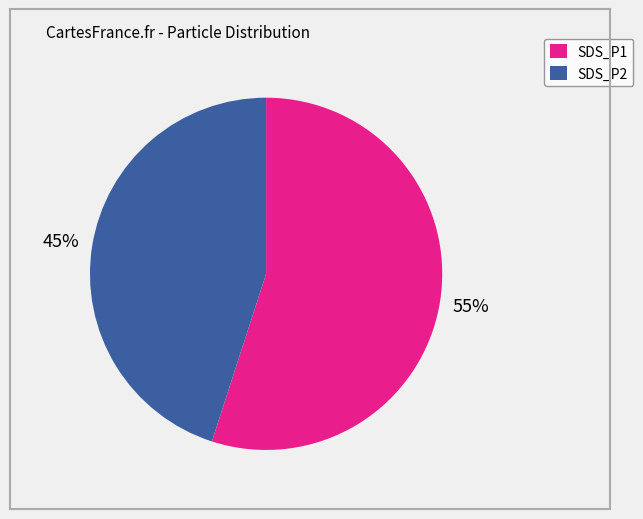

To the nearest percent, what is the difference between the largest and smallest slice percentages?

10%